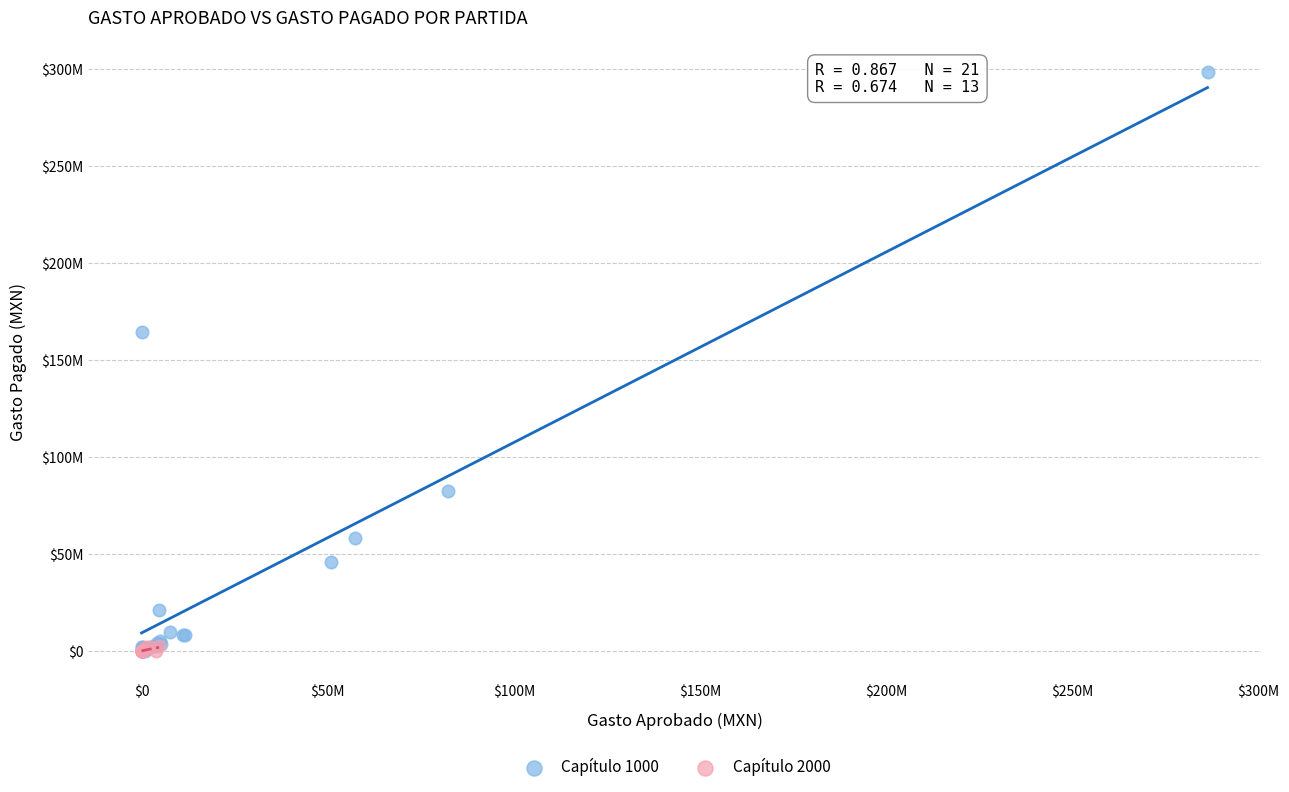

What are all the series names shown in the legend?

Capítulo 1000, Capítulo 2000